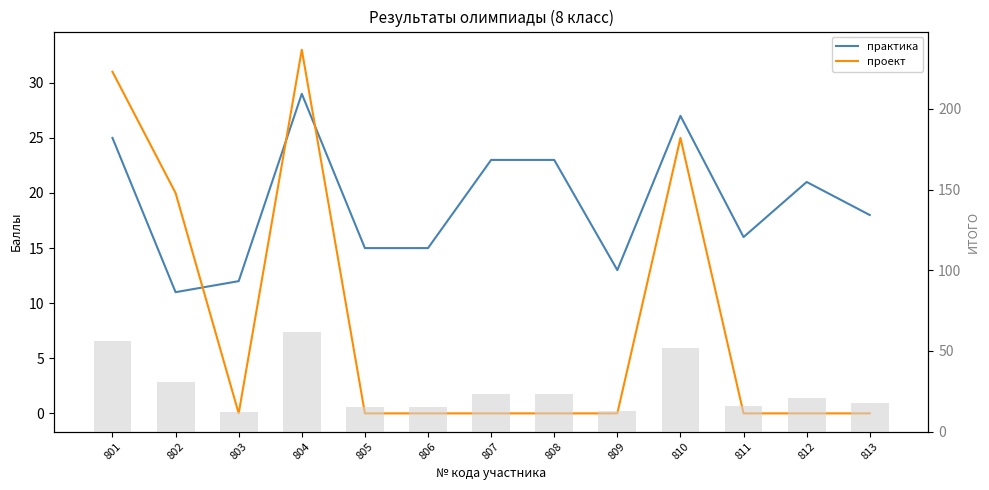

What is the total value across all series at 813?

36